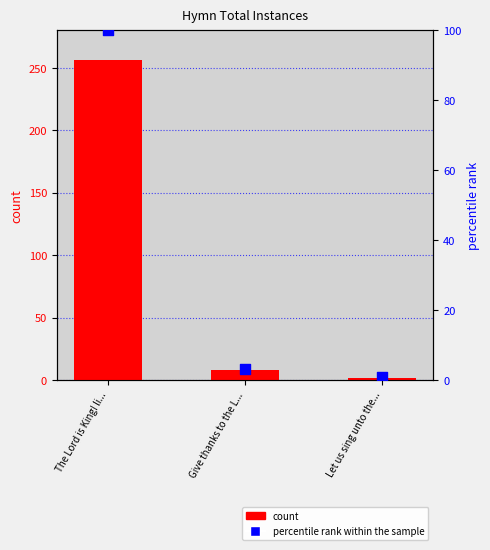

At how many categories does at least one series exceed 135?

1